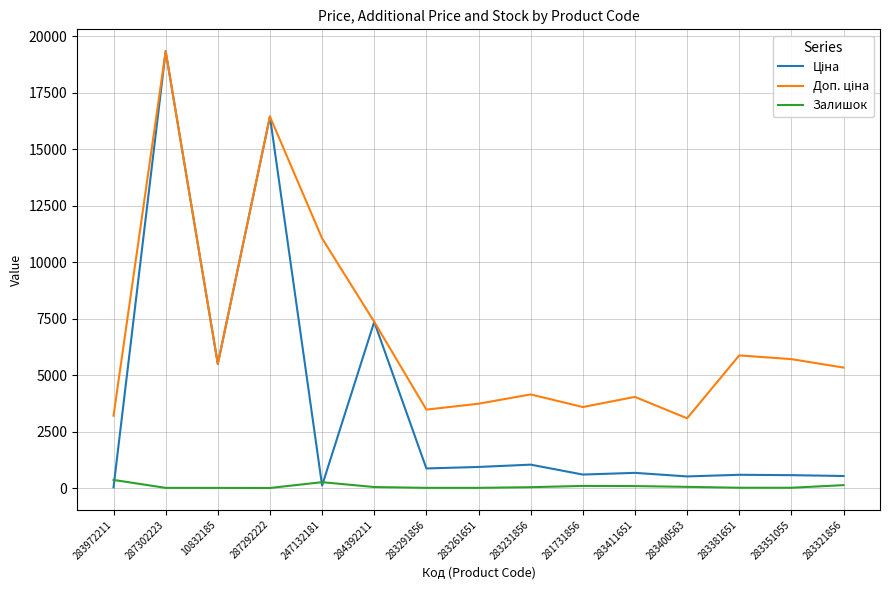

At which category does the chart reach its peak across all series?

287302223